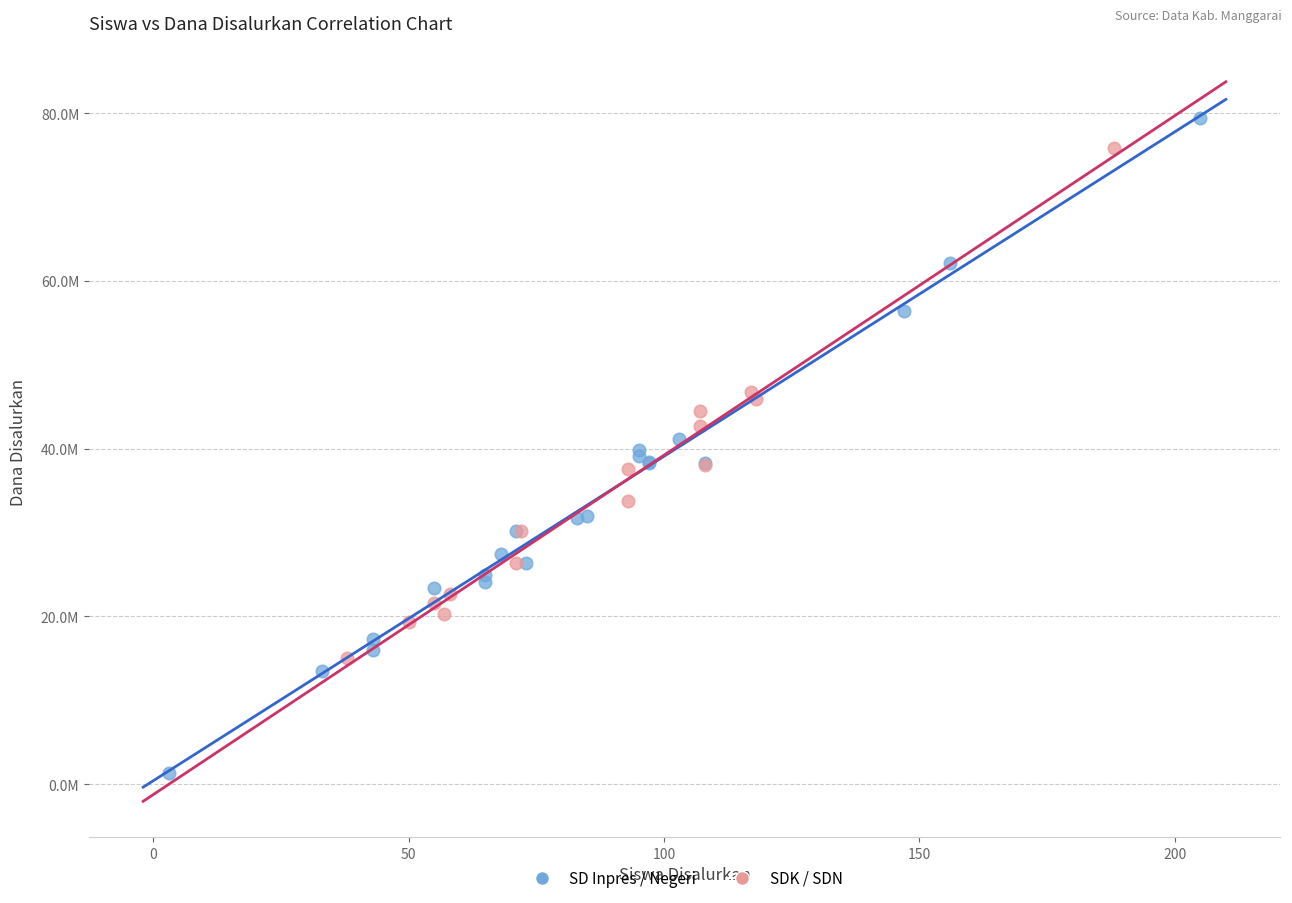

Which series reaches the maximum Y coordinate?

SD Inpres / Negeri